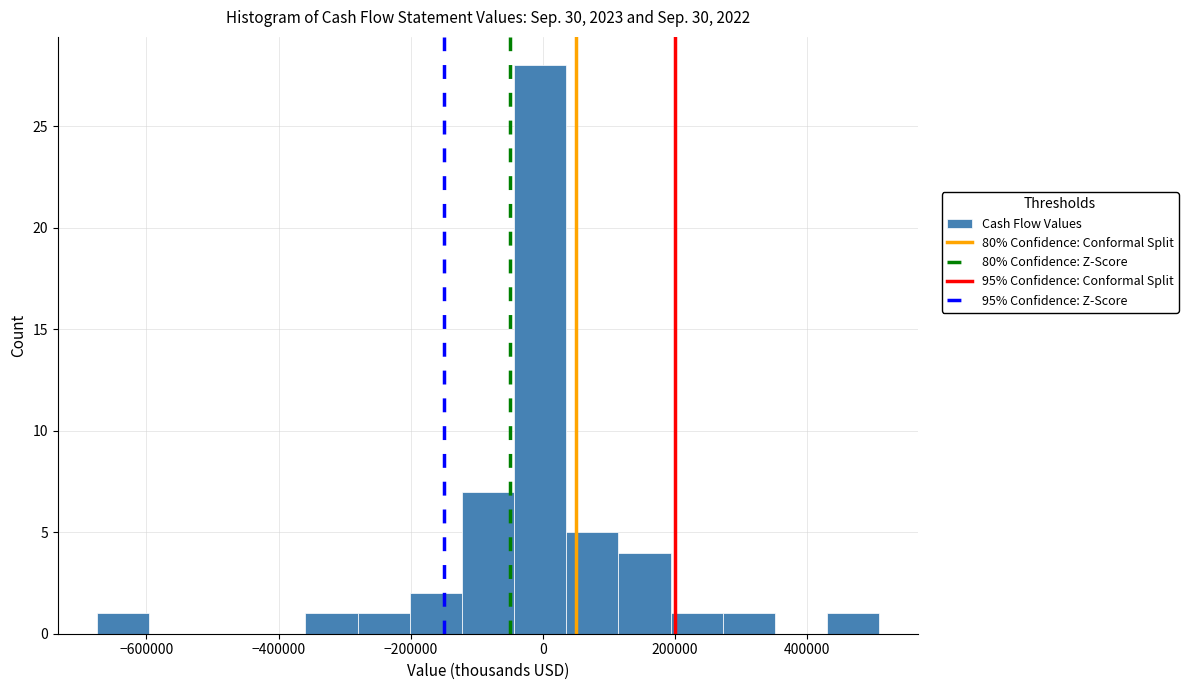

Read against the x-axis, roughly where is the centre of the tallest bar?

0